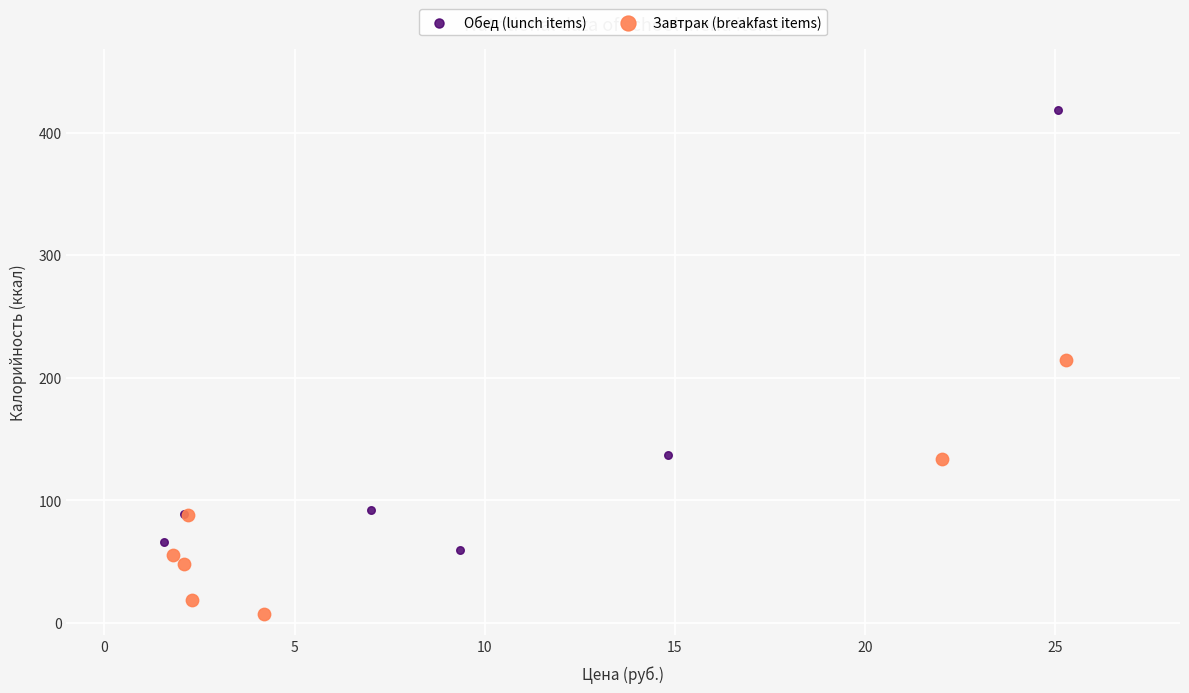

Which series has the widest spread of Y values?

Обед (lunch items)